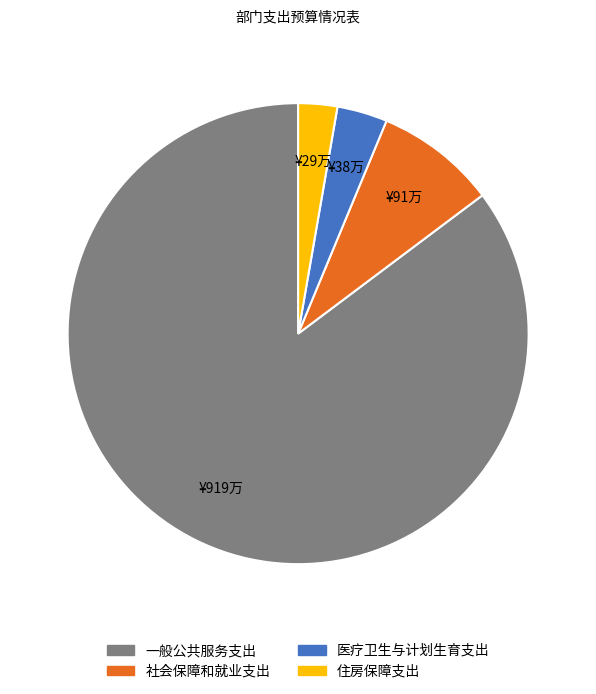

Is the sum of 社会保障和就业支出 and 医疗卫生与计划生育支出 greater than half?

No